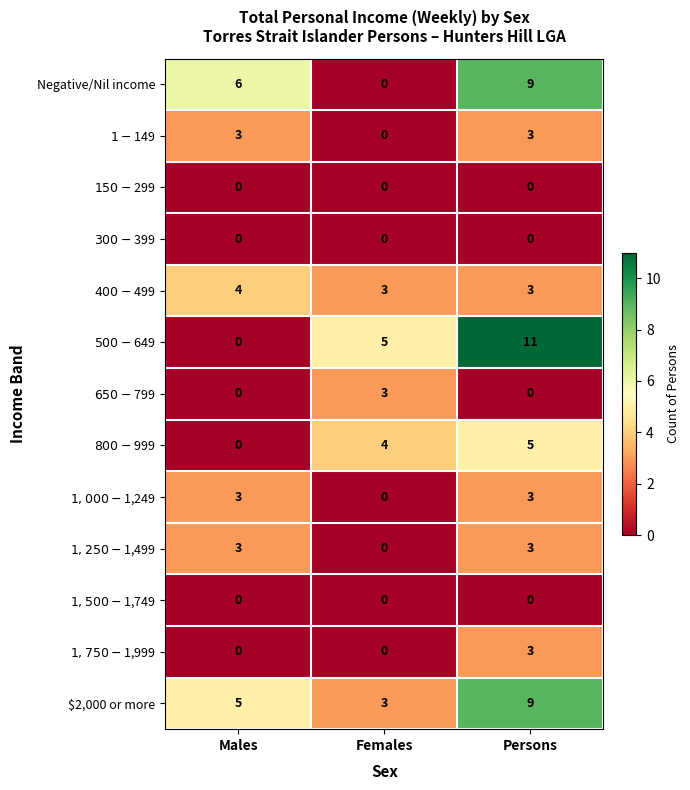

What is the spread (max minus min) of values at Males?

6